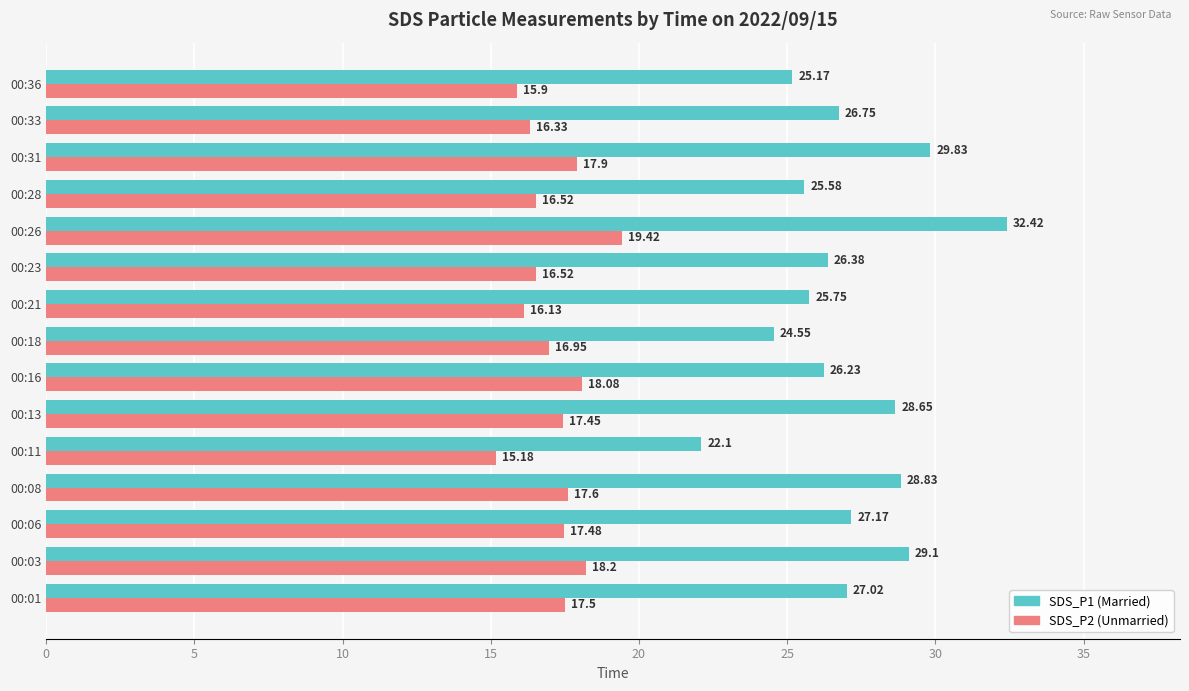

At which category is the sum across all series the highest?

00:26